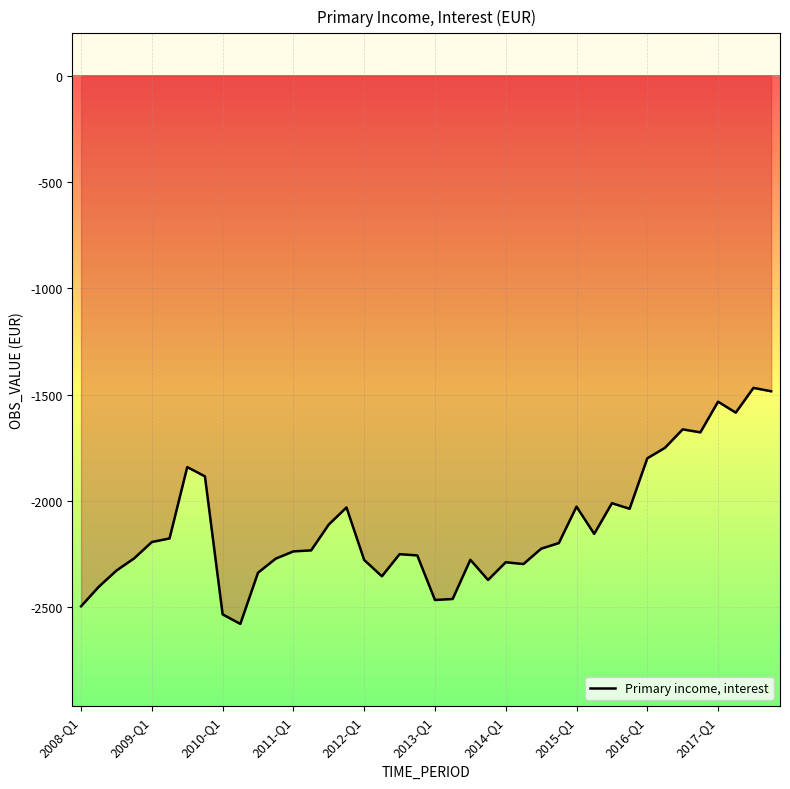

What is the difference between the maximum and minimum values?

1110.8